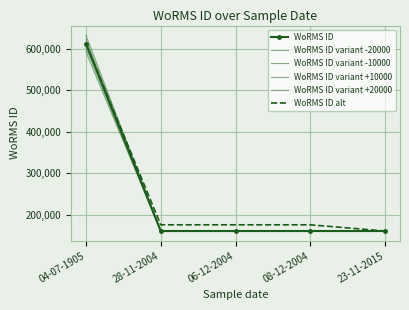

Rank the series by their average value, from lowest to highest.

WoRMS ID variant -20000, WoRMS ID variant -10000, WoRMS ID, WoRMS ID variant +10000, WoRMS ID variant +20000, WoRMS ID alt